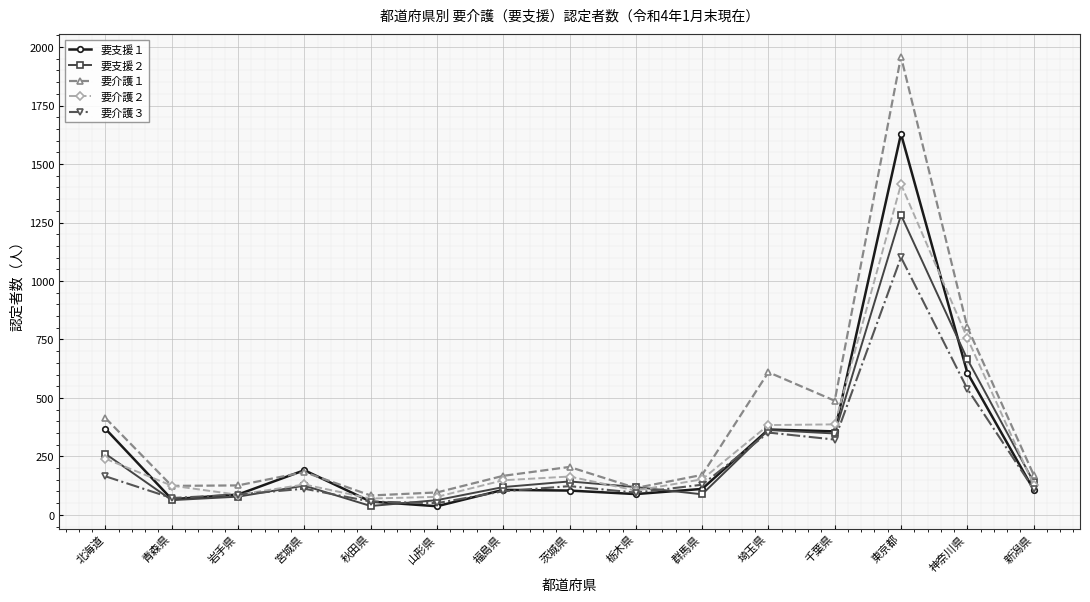

Where is 要介護１ nearest to the value 1021?

神奈川県